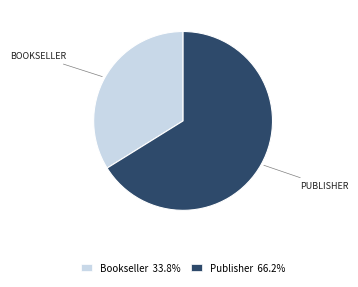

How many segments does this pie chart have?

2